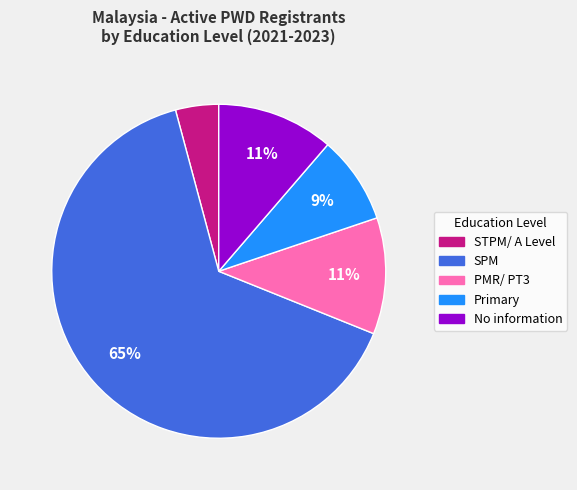

The SPM slice represents 65% of the pie. True or false?

True